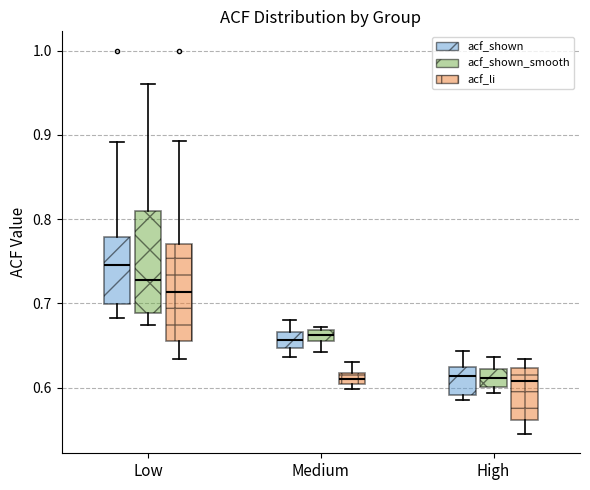

Where is the upper edge of the box for Low (acf_shown) on the y-axis? The values are not printed on the chart, so give them approximately, as read against the axis.

0.78